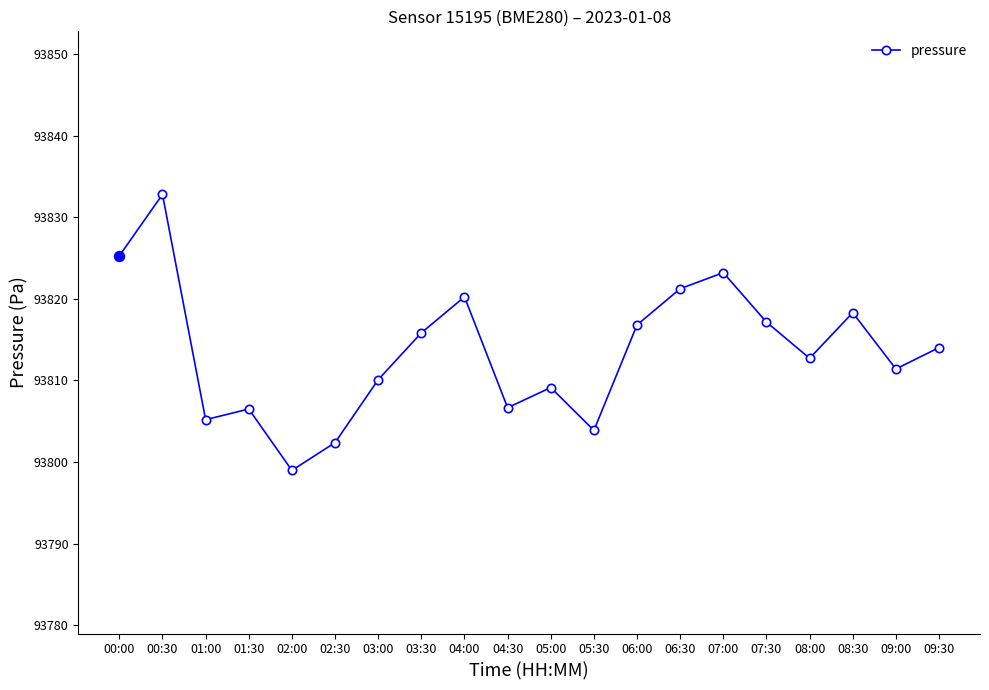

What is the difference between the maximum and minimum values?

33.8